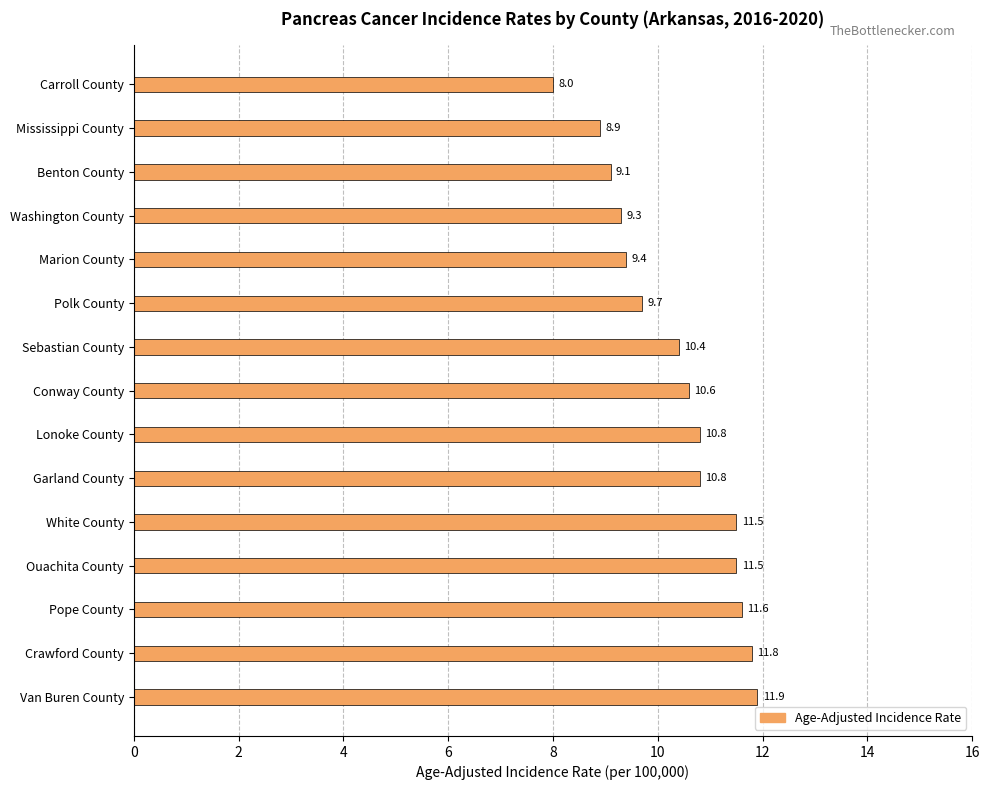

What is the label of the 5th bar from the bottom?

White County